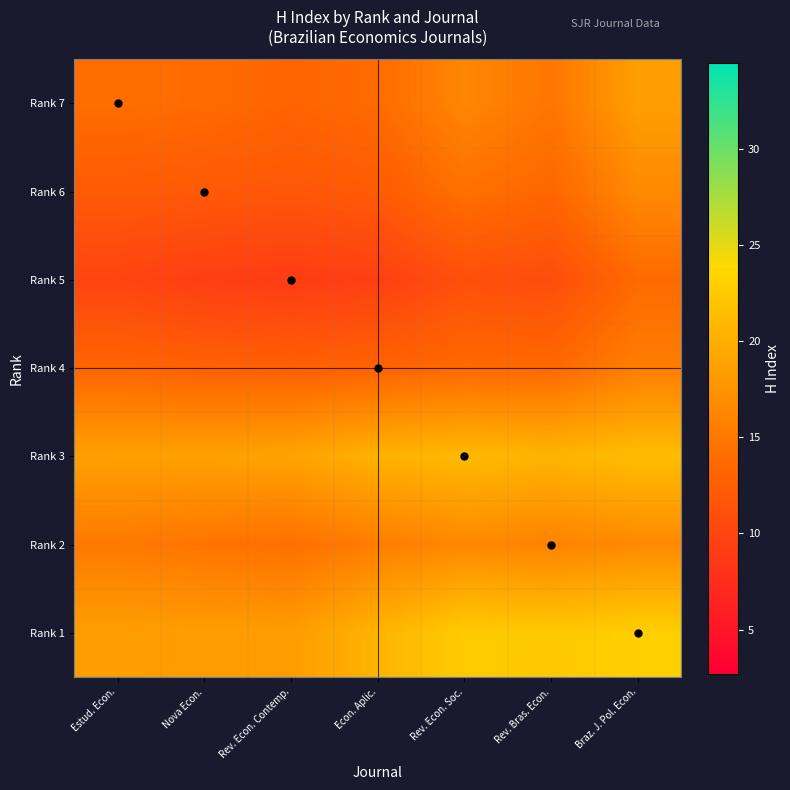

Rank the series by their maximum value, from highest to lowest.

Rank 1, Rank 3, Rank 7, Rank 6, Rank 2, Rank 4, Rank 5